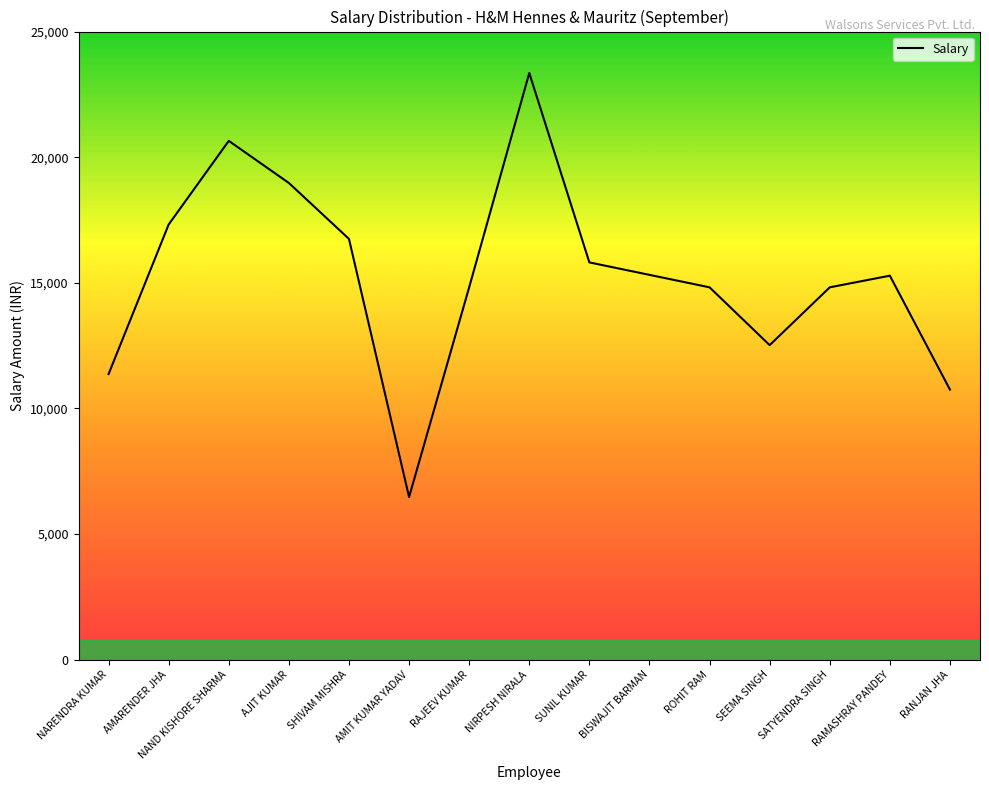

What is the smallest value displayed?

6473